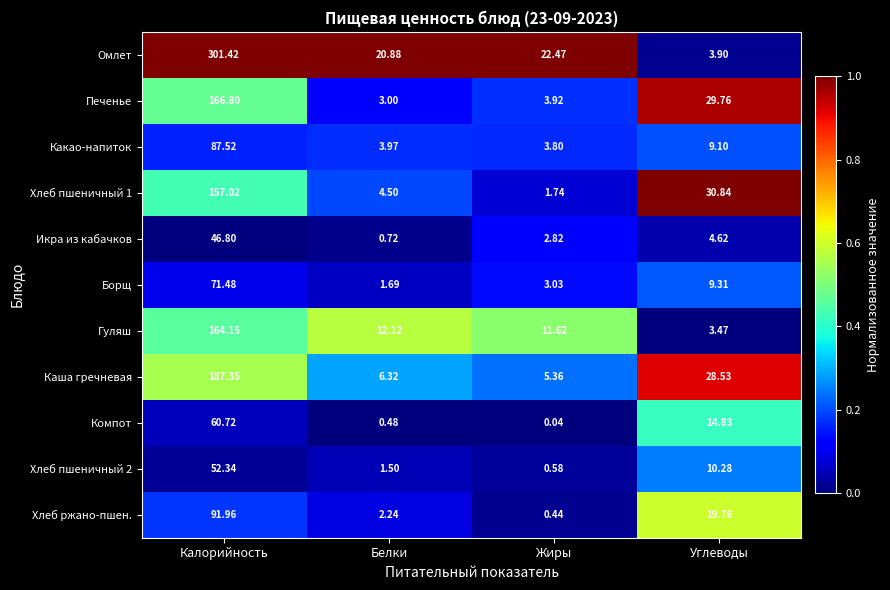

At how many categories does at least one series exceed 0?

4